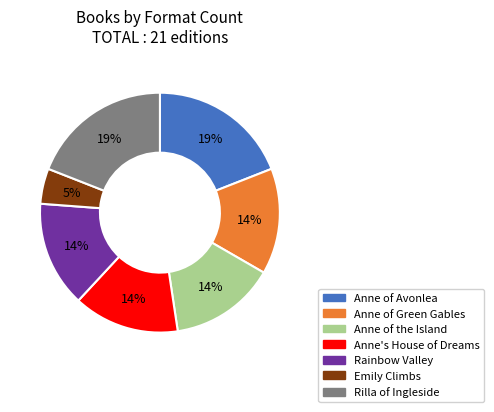

Between Rilla of Ingleside and Rainbow Valley, which is larger?

Rilla of Ingleside